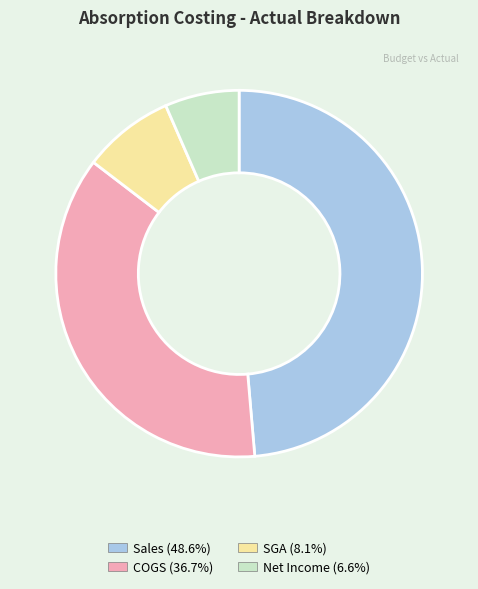

Rank the categories by value from highest to lowest.

Sales, COGS, SGA, Net Income